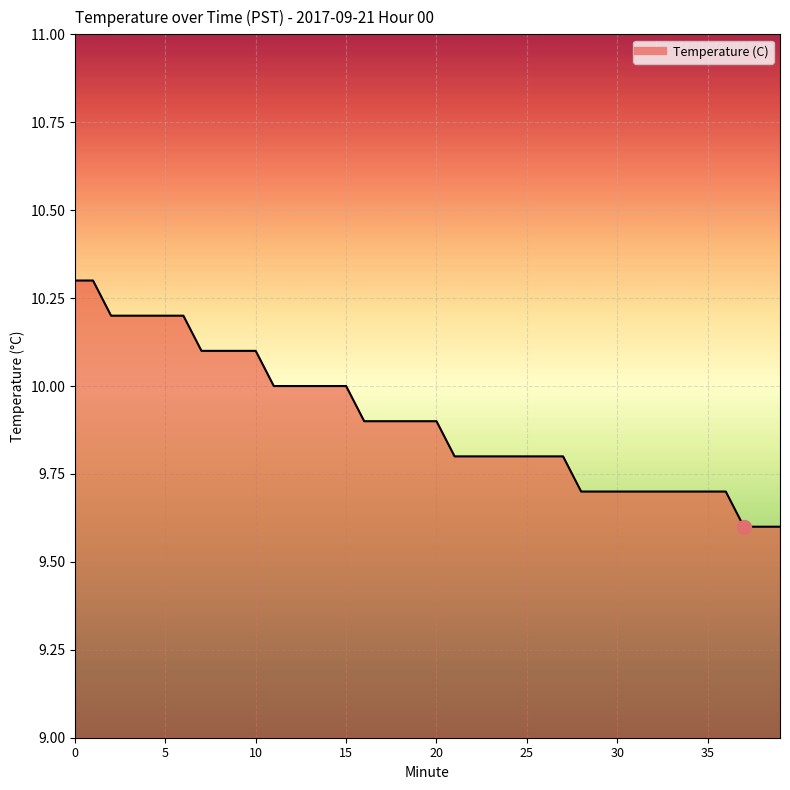

How many lines are shown in the chart?

1